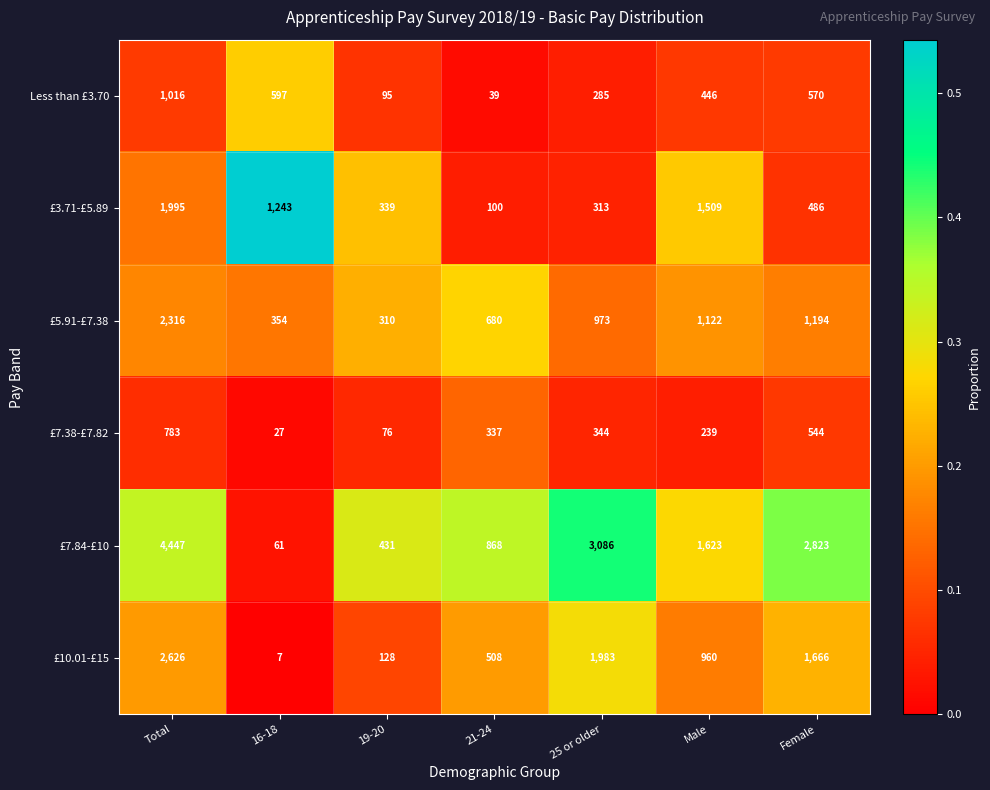

At which category is the sum across all series the highest?

Total